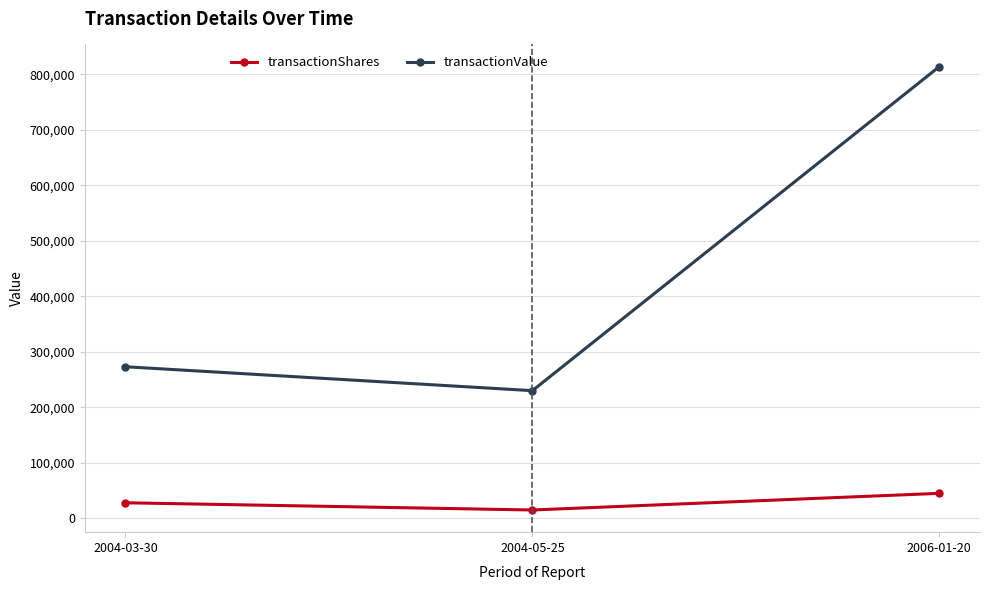

Which series has the largest total across all categories?

transactionValue